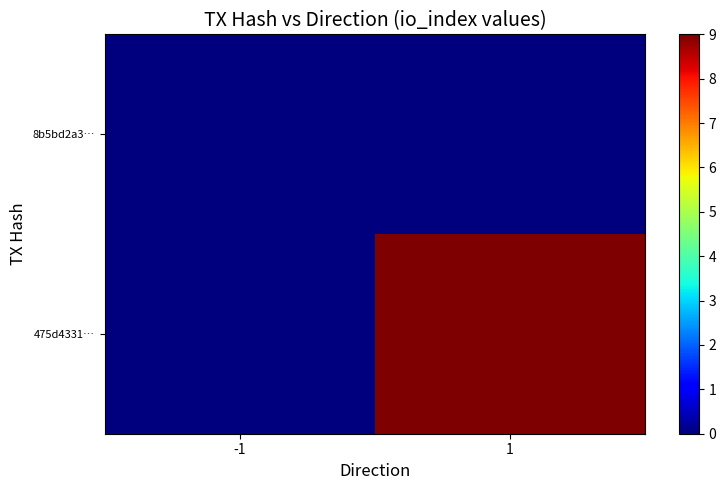

Reading left to right, list all the values displayed in this chart.

8b5bd2a3…: -1=0	1=0
475d4331…: -1=0	1=9